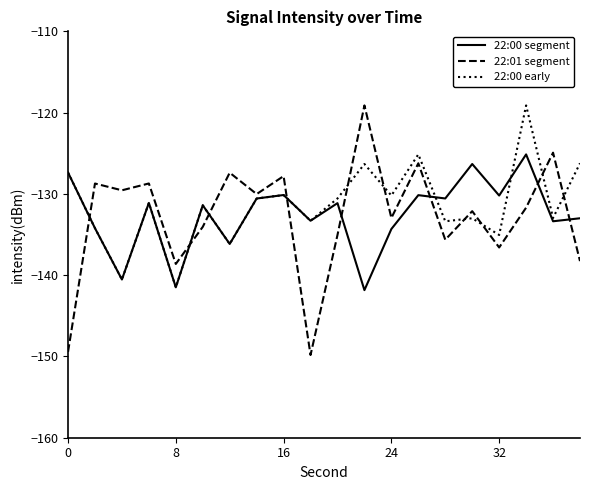

Which series has the widest spread of values?

22:01 segment